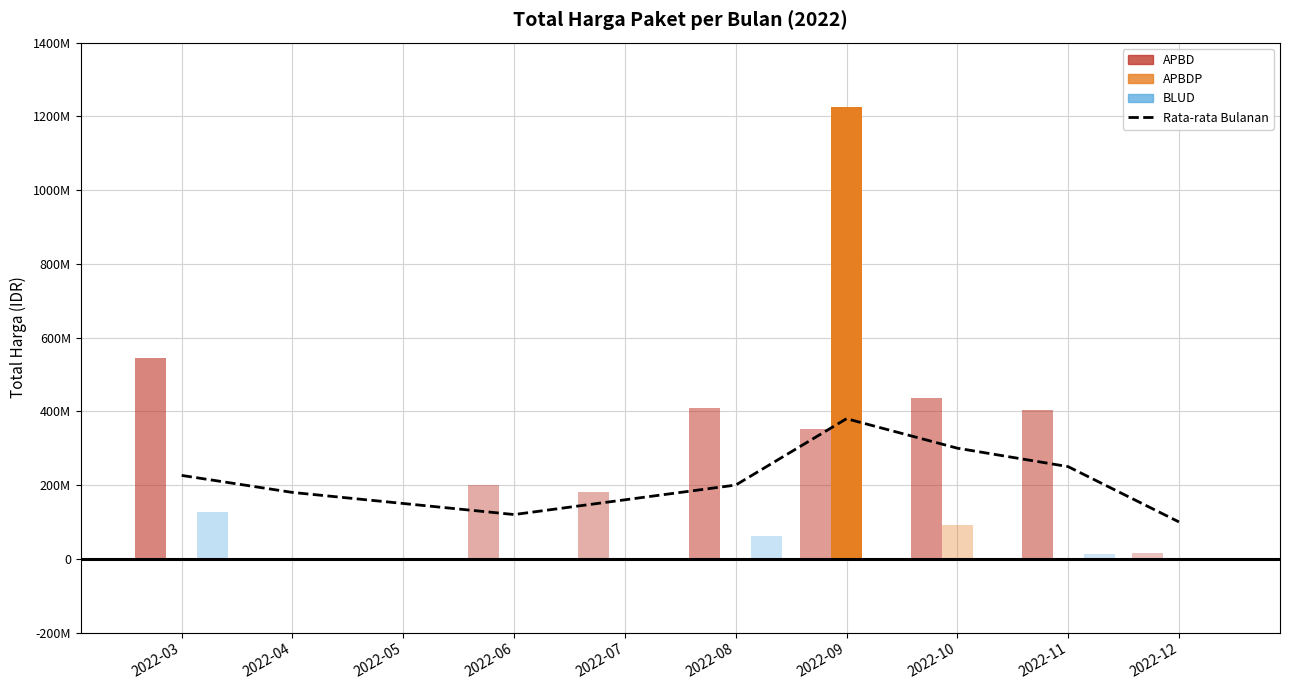

What is the difference between the second highest and second lowest values?

180000000